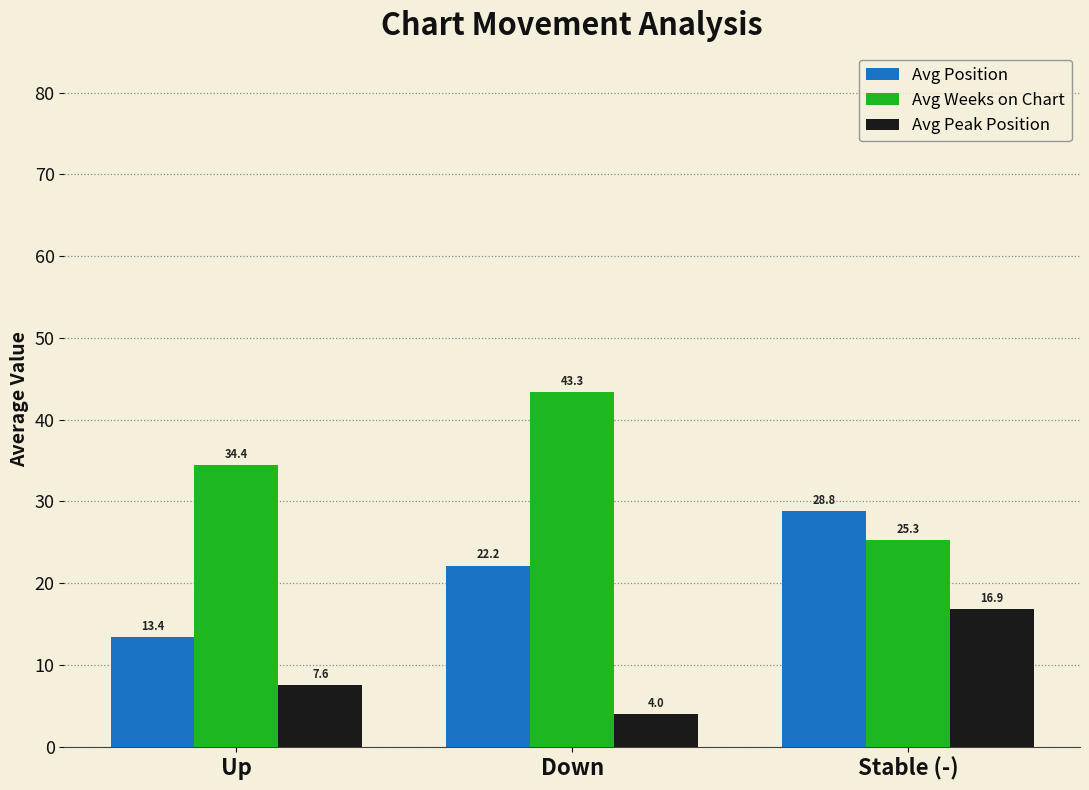

What is the highest value of the Avg Position series?

28.8